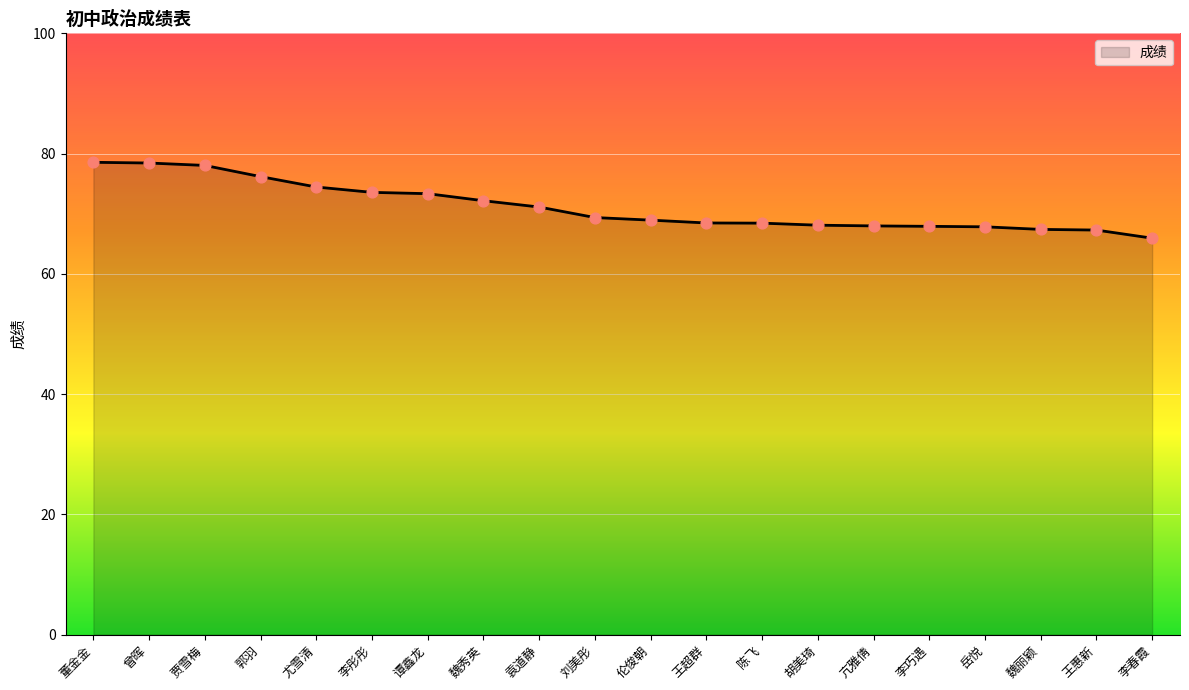

What is the change in value from 董金金 to 胡美琦?

-10.5